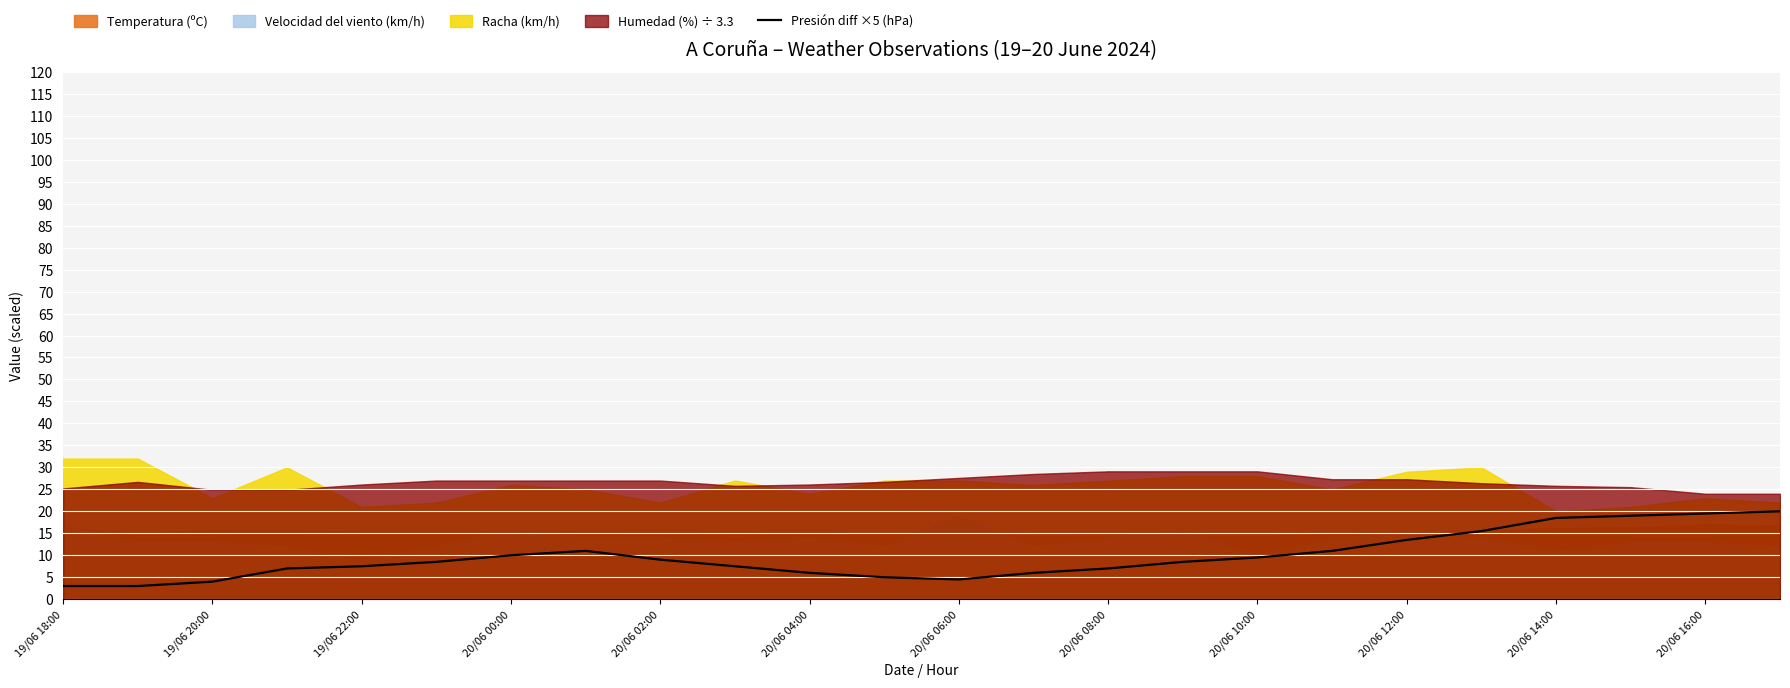

Reading right to left, what are all the values shown in this chart?

20.0	19.5	19.0	18.5	15.5	13.5	11.0	9.5	8.5	7.0	6.0	4.5	5.0	6.0	7.5	9.0	11.0	10.0	8.5	7.5	7.0	4.0	3.0	3.0